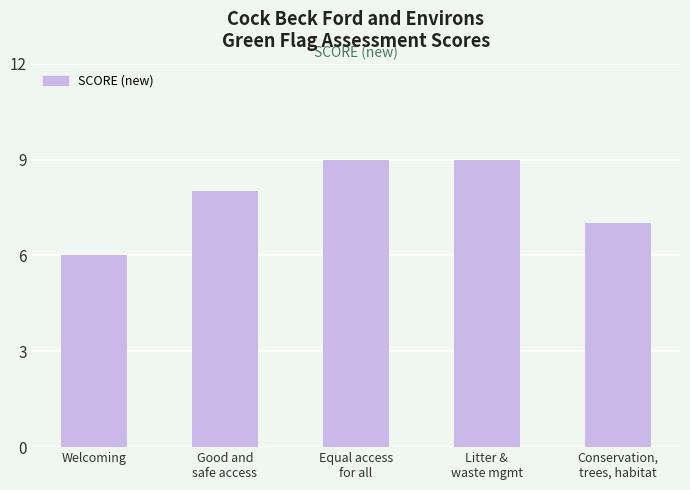

What is the value of the 2nd bar from the left?

8